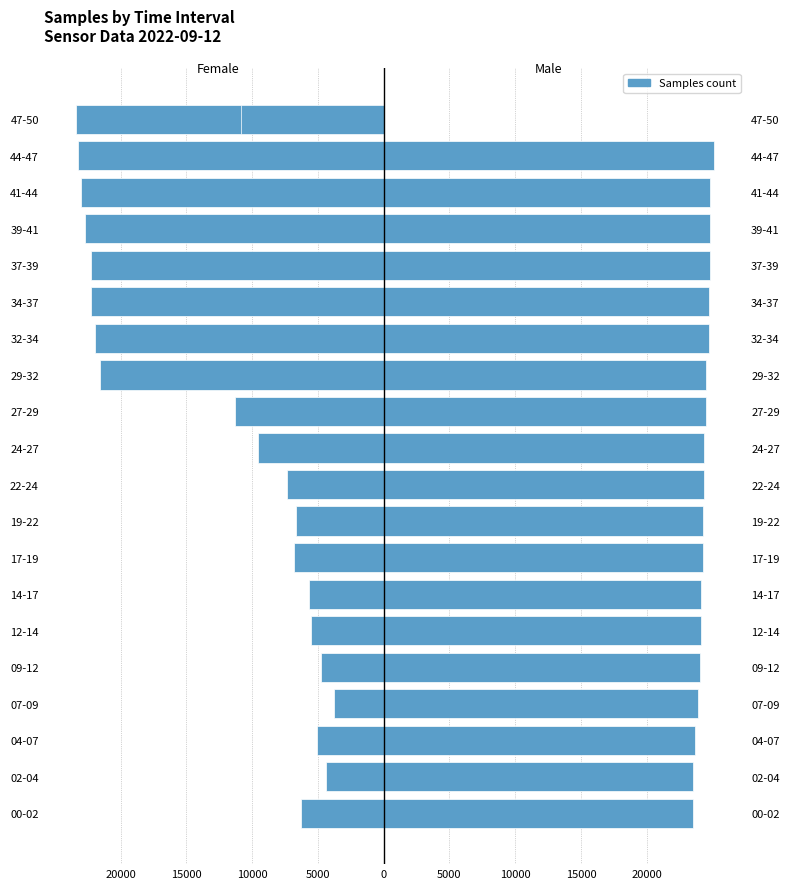

Between 41-44 and 34-37, which is larger?

34-37